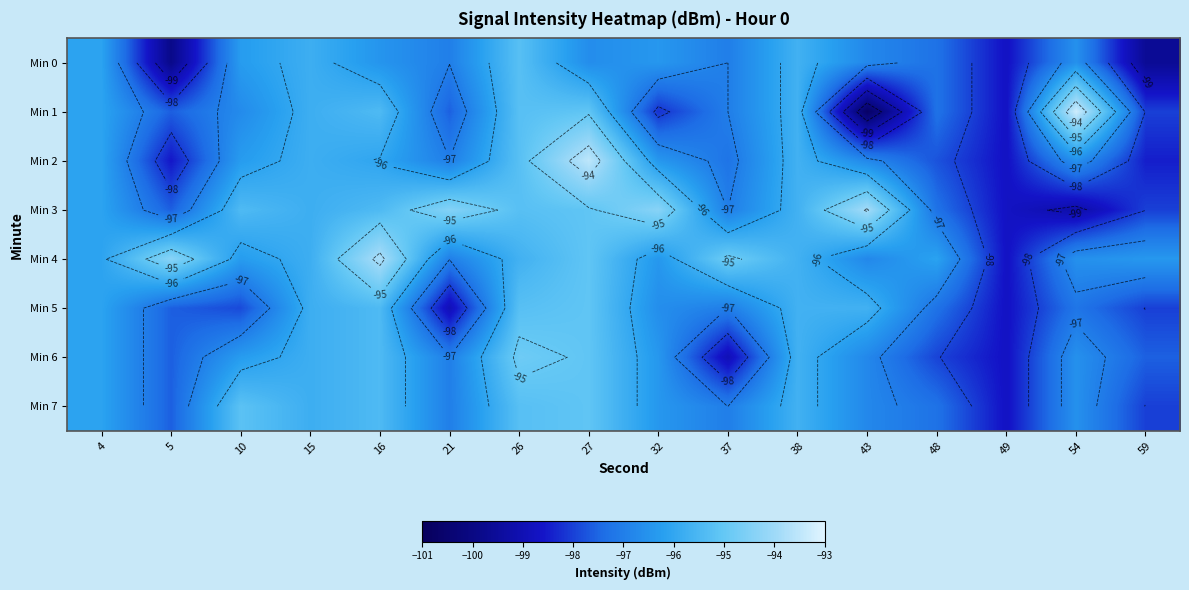

Which category has the highest value in the Min 2 series?

27